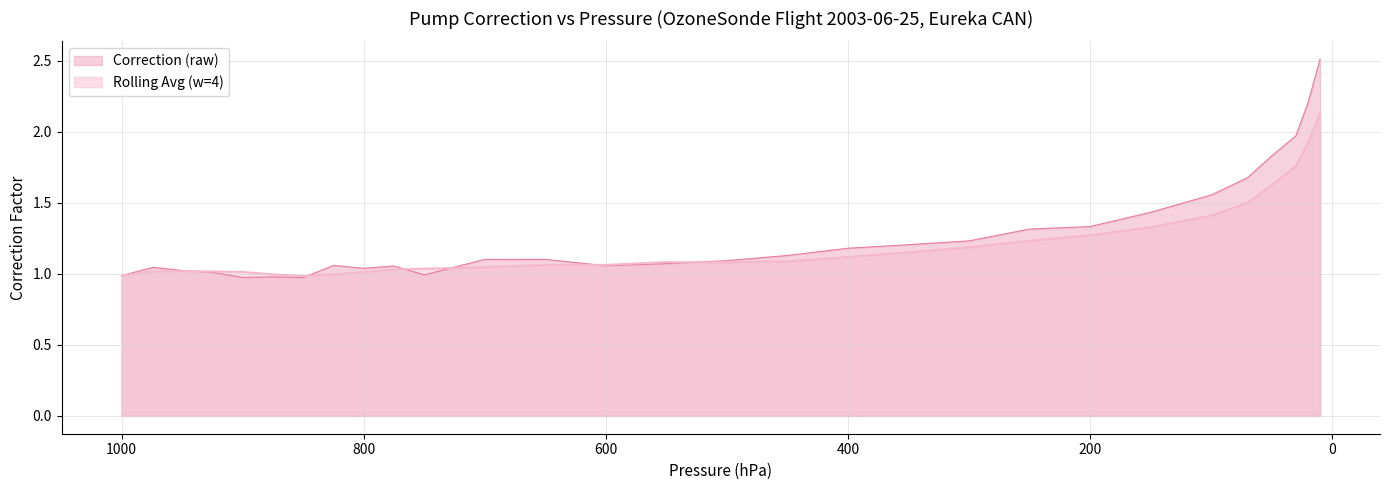

What is the sum of all values?

35.1